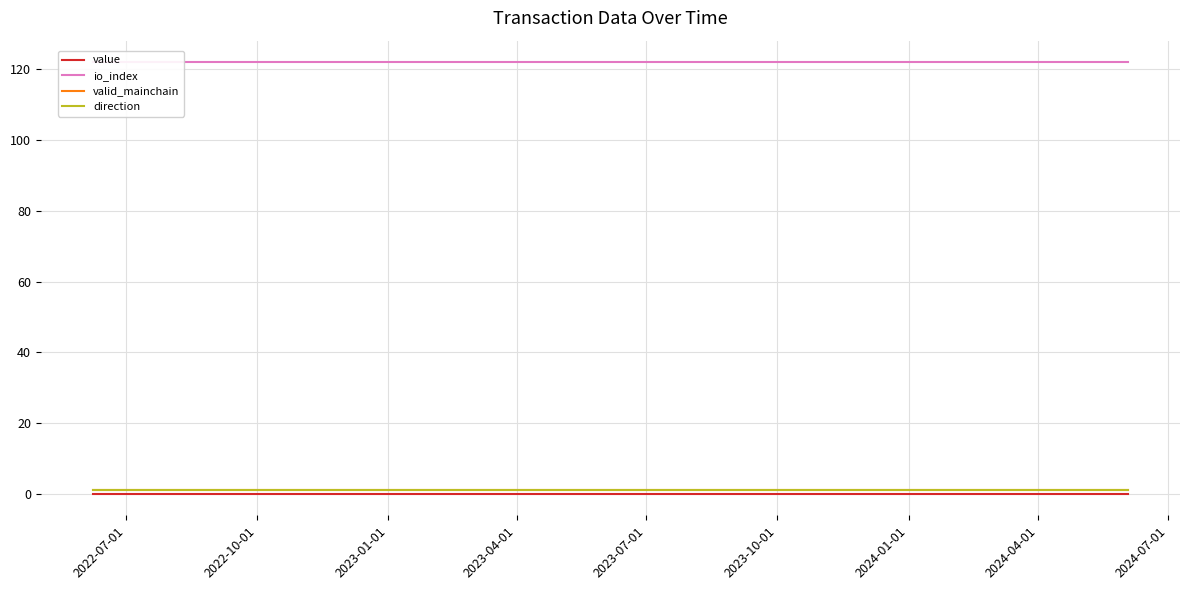

The value of direction at 2024-07-01 is 1.5. True or false?

False